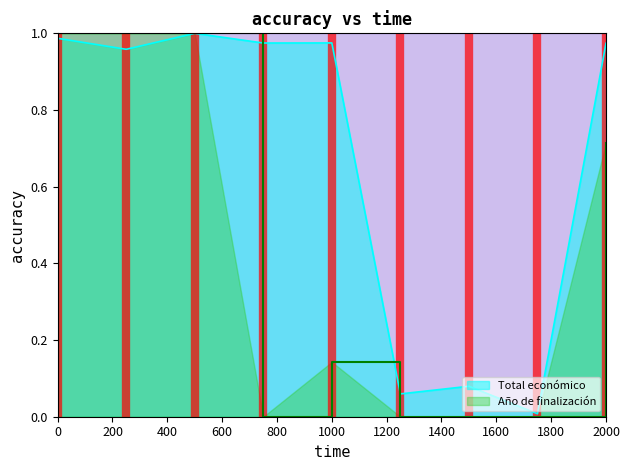

The Año de finalización series shows 0.2 at 1000. True or false?

False